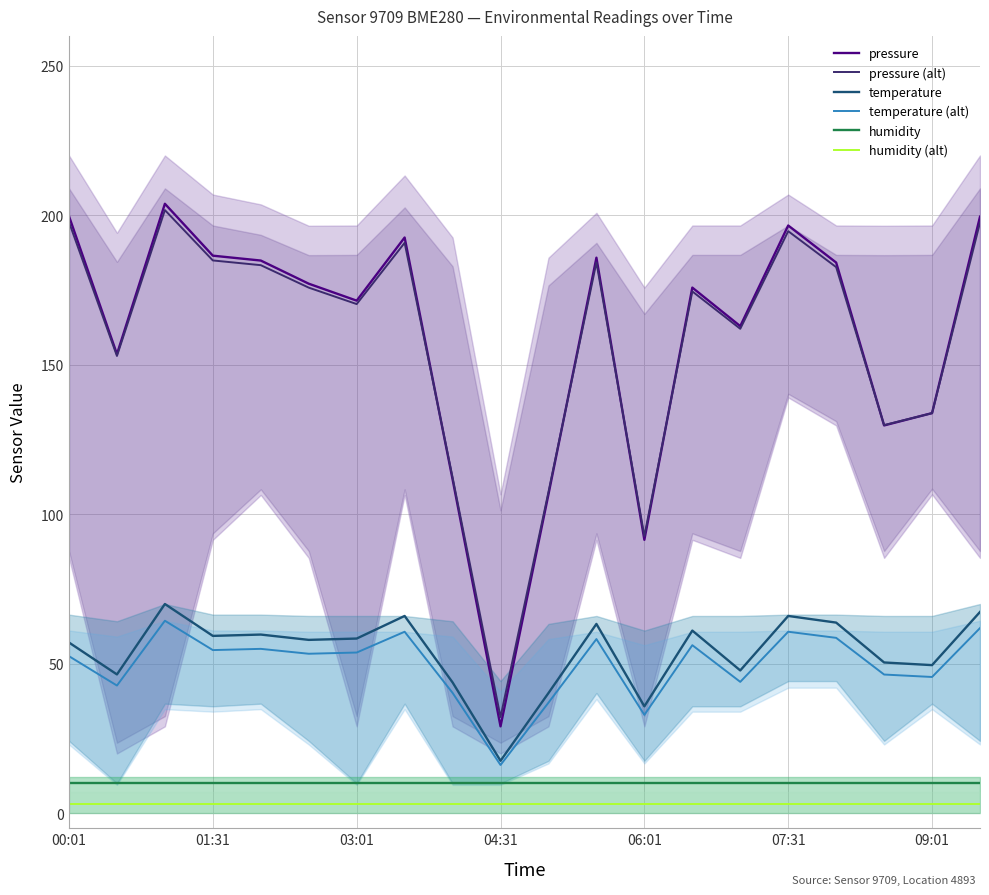

What is the value of the pressure (alt) point at the 8th from the left?

190.8